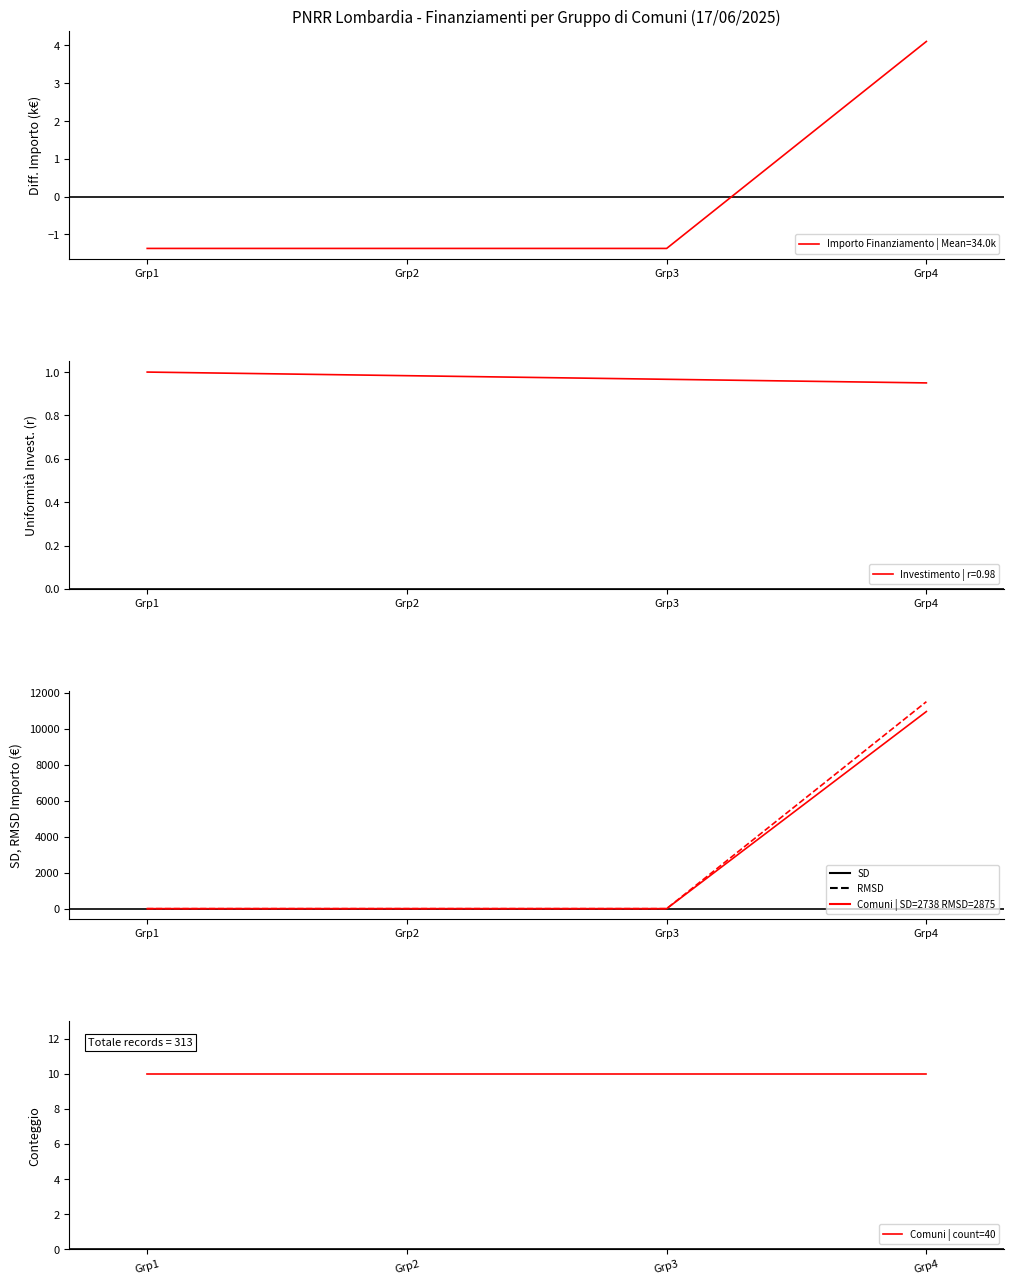

Reading left to right, list all the values displayed in this chart.

Fascia C | SD=2738 RMSD=2875: Grp1=0.0	Grp2=0.0	Grp3=0.0	Grp4=10950.8
RMSD: Grp1=0.0	Grp2=0.0	Grp3=0.0	Grp4=11498.3
Comuni | count=40: Grp1=10.0	Grp2=10.0	Grp3=10.0	Grp4=10.0